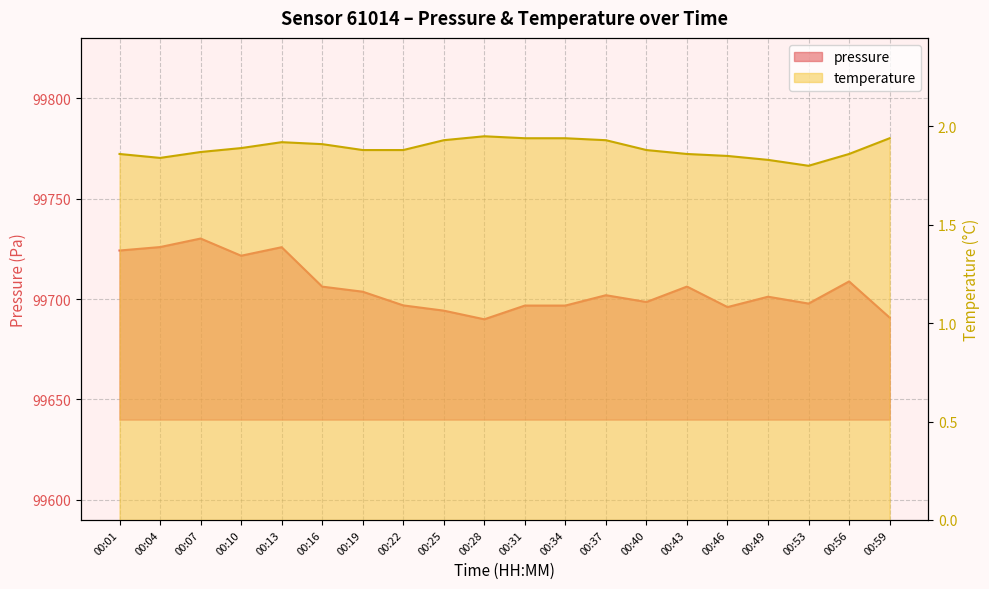

True or false: pressure and temperature intersect in this chart.

False